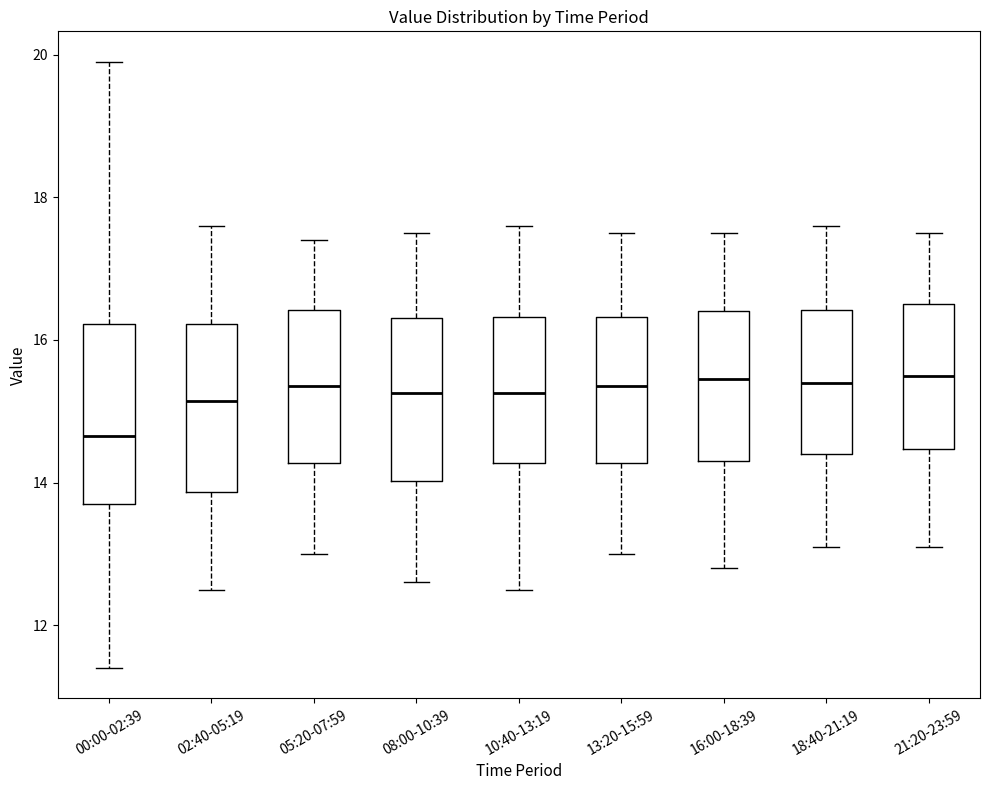

Reading left to right, read every box against the y-axis: the position of its median line, the range the box covers, and the ends of its whiskers. The values are not printed on the chart, so give them approximately, as read against the axis.

00:00-02:39: median 14.6, box 13.8 to 16.2, whiskers 11.4 to 20.0
02:40-05:19: median 15.2, box 13.8 to 16.2, whiskers 12.6 to 17.6
05:20-07:59: median 15.4, box 14.2 to 16.4, whiskers 13.0 to 17.4
08:00-10:39: median 15.2, box 14.0 to 16.4, whiskers 12.6 to 17.6
10:40-13:19: median 15.2, box 14.2 to 16.4, whiskers 12.6 to 17.6
13:20-15:59: median 15.4, box 14.2 to 16.4, whiskers 13.0 to 17.6
16:00-18:39: median 15.4, box 14.4 to 16.4, whiskers 12.8 to 17.6
18:40-21:19: median 15.4, box 14.4 to 16.4, whiskers 13.2 to 17.6
21:20-23:59: median 15.6, box 14.4 to 16.6, whiskers 13.2 to 17.6